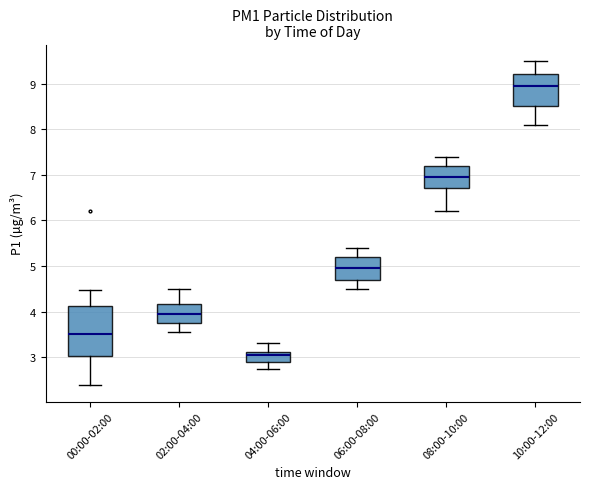

Reading left to right, transcribe this box plot: for each box, give where its median line is, the range the box spans, and where its two whiskers end, as read against the y-axis. The values are not printed on the chart, so give them approximately, as read against the axis.

00:00-02:00: median 3.5, box 3.0 to 4.1, whiskers 2.4 to 4.5
02:00-04:00: median 4.0, box 3.8 to 4.2, whiskers 3.6 to 4.5
04:00-06:00: median 3.1 (just below the box's upper edge), box 2.9 to 3.1, whiskers 2.8 to 3.3
06:00-08:00: median 5.0, box 4.7 to 5.2, whiskers 4.5 to 5.4
08:00-10:00: median 7.0, box 6.7 to 7.2, whiskers 6.2 to 7.4
10:00-12:00: median 9.0, box 8.5 to 9.2, whiskers 8.1 to 9.5